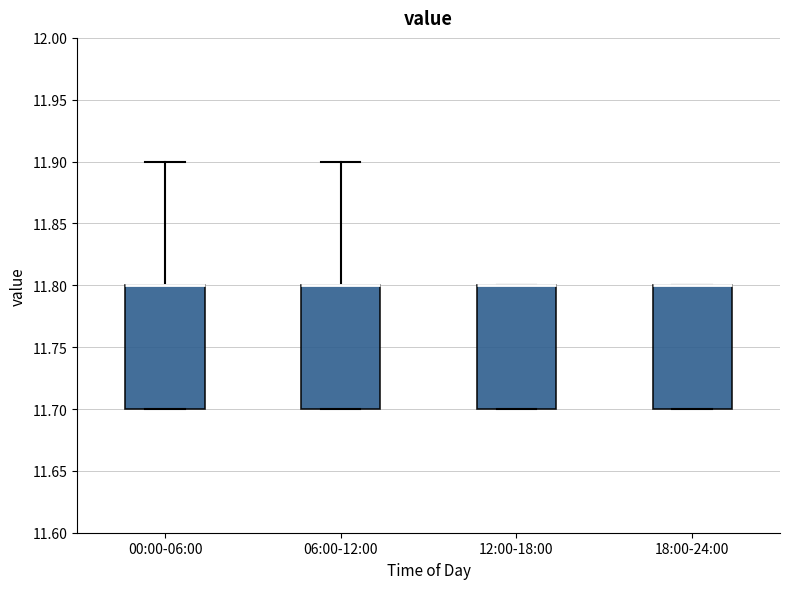

Reading left to right, transcribe this box plot: for each box, give where its median line is, the range the box spans, and where its two whiskers end, as read against the y-axis. The values are not printed on the chart, so give them approximately, as read against the axis.

00:00-06:00: median 11.8 (drawn on the box's upper edge), box 11.7 to 11.8, whiskers 11.7 to 11.9
06:00-12:00: median 11.8 (drawn on the box's upper edge), box 11.7 to 11.8, whiskers 11.7 to 11.9
12:00-18:00: median 11.8 (drawn on the box's upper edge), box 11.7 to 11.8, whiskers 11.7 to 11.8
18:00-24:00: median 11.8 (drawn on the box's upper edge), box 11.7 to 11.8, whiskers 11.7 to 11.8